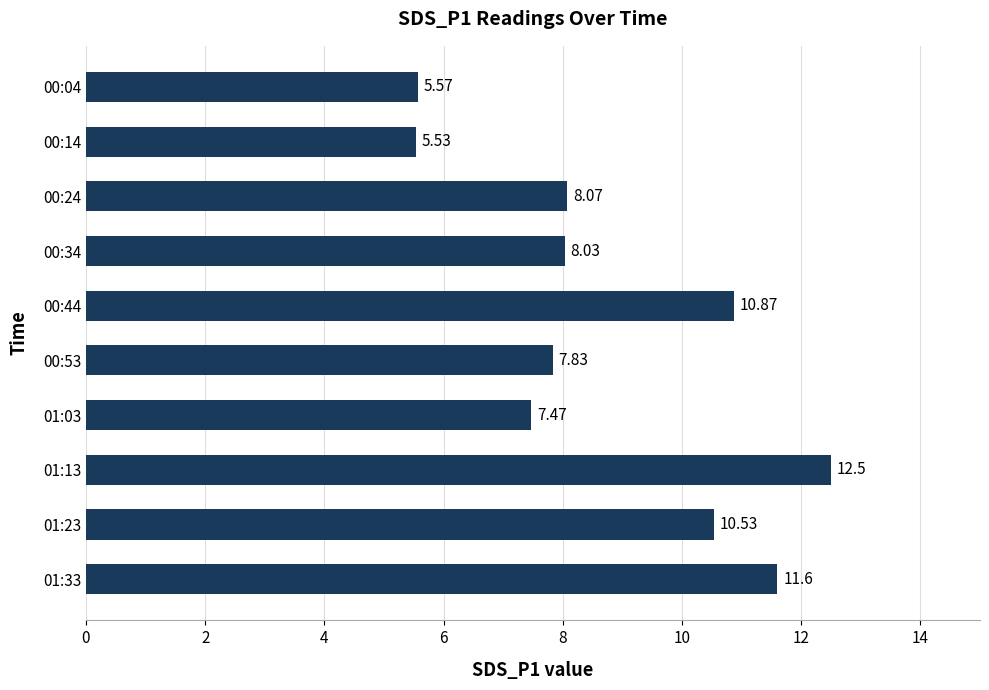

At which category does the chart reach its minimum across all series?

00:14